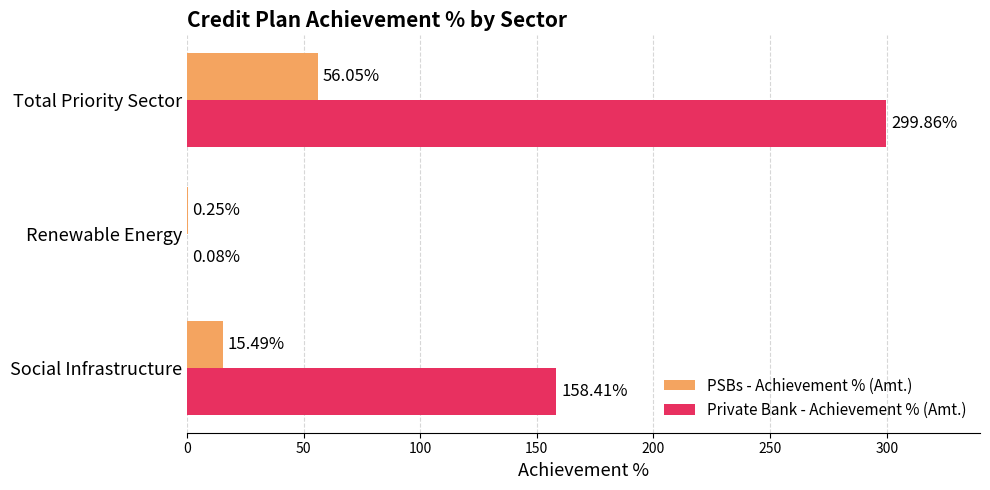

Count the number of data series in this chart.

2